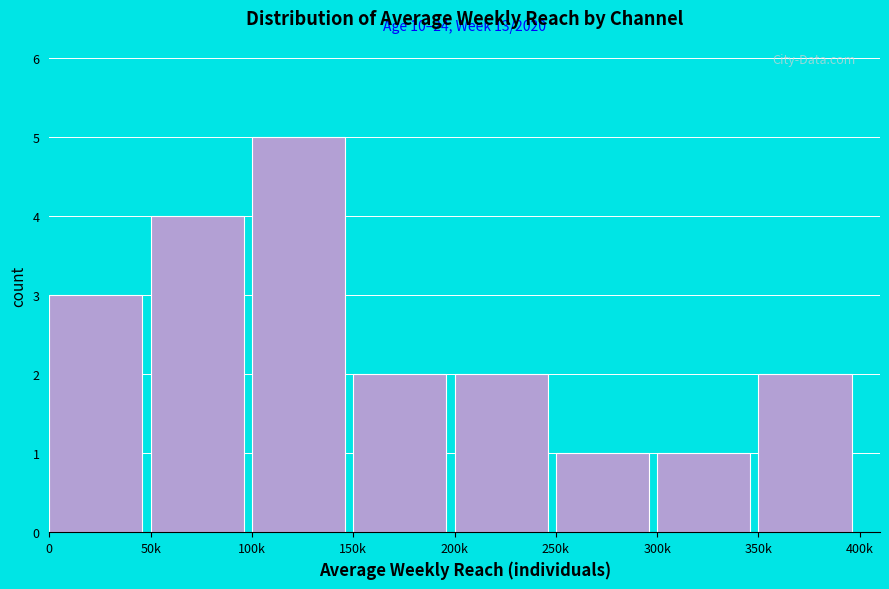

Reading left to right, extract all data points from this chart.

0=3	50k=4	100k=5	150k=2	200k=2	250k=1	300k=1	350k=2